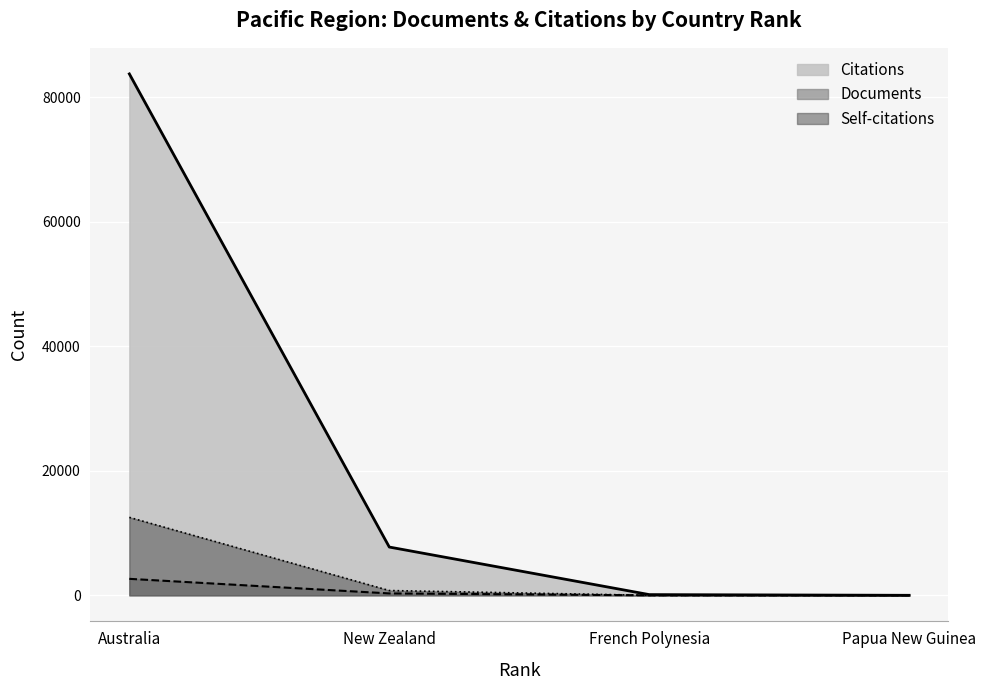

What is the spread (max minus min) of values at Papua New Guinea?

2